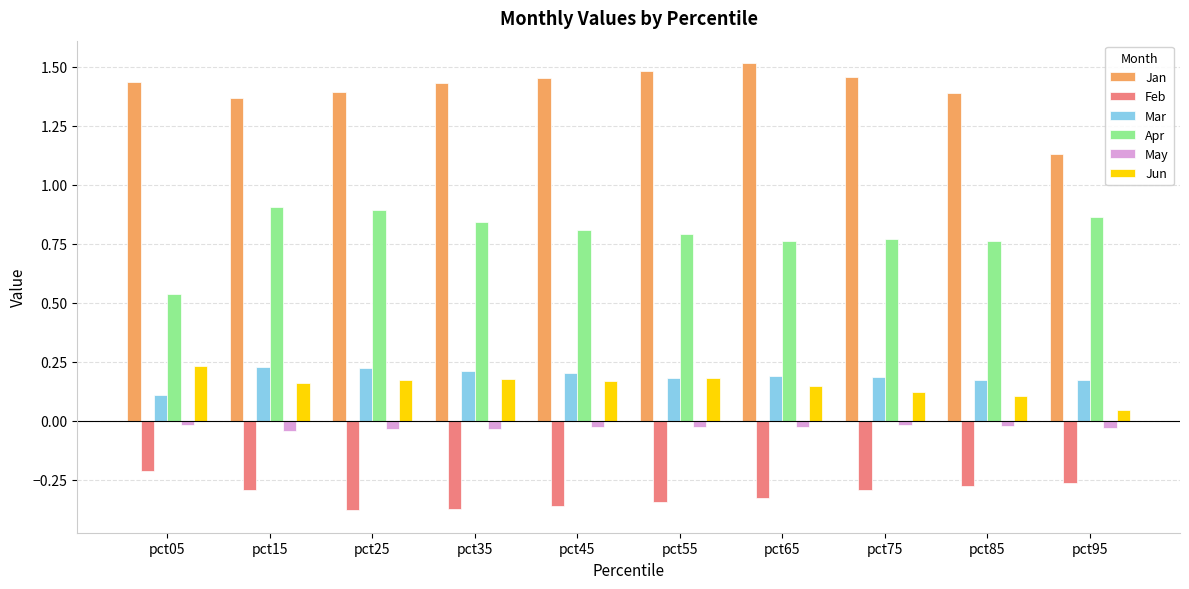

Count the number of data series in this chart.

6